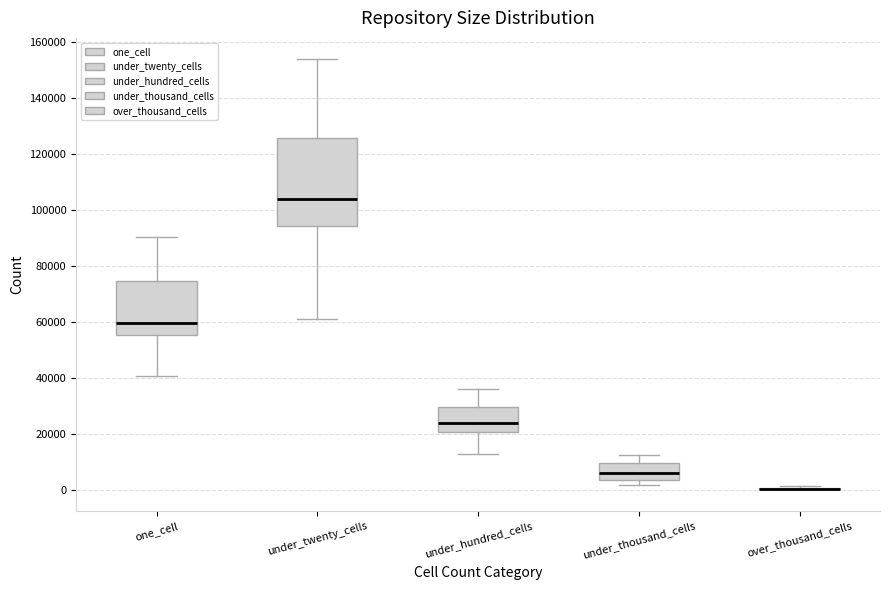

Comparing the boxes themselves (not the whiskers), which one is the tallest?

under_twenty_cells